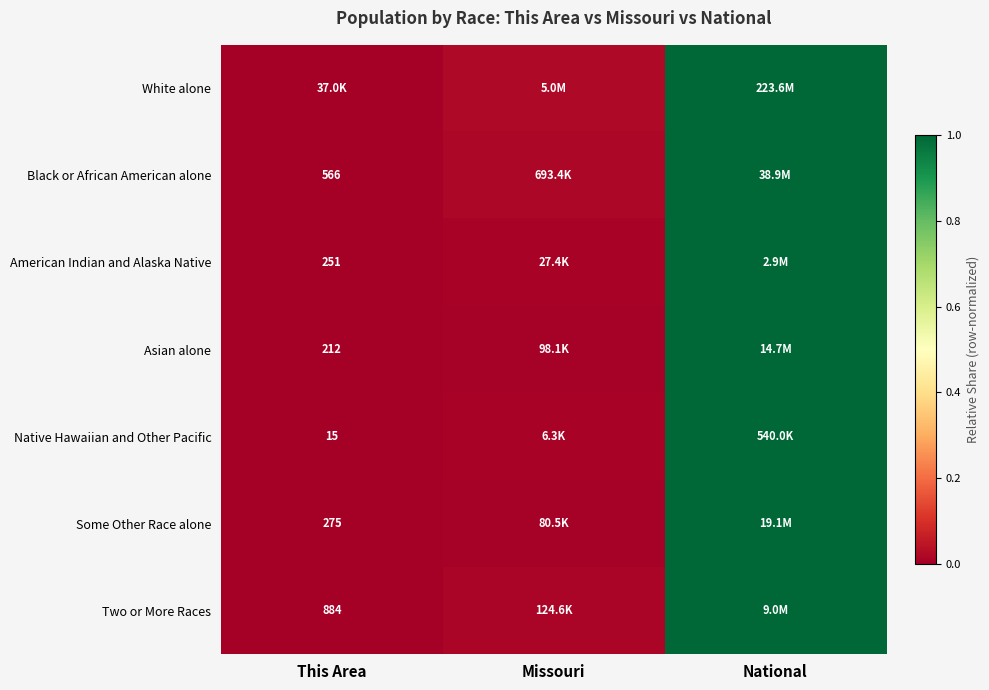

How many categories are shown in the chart?

3